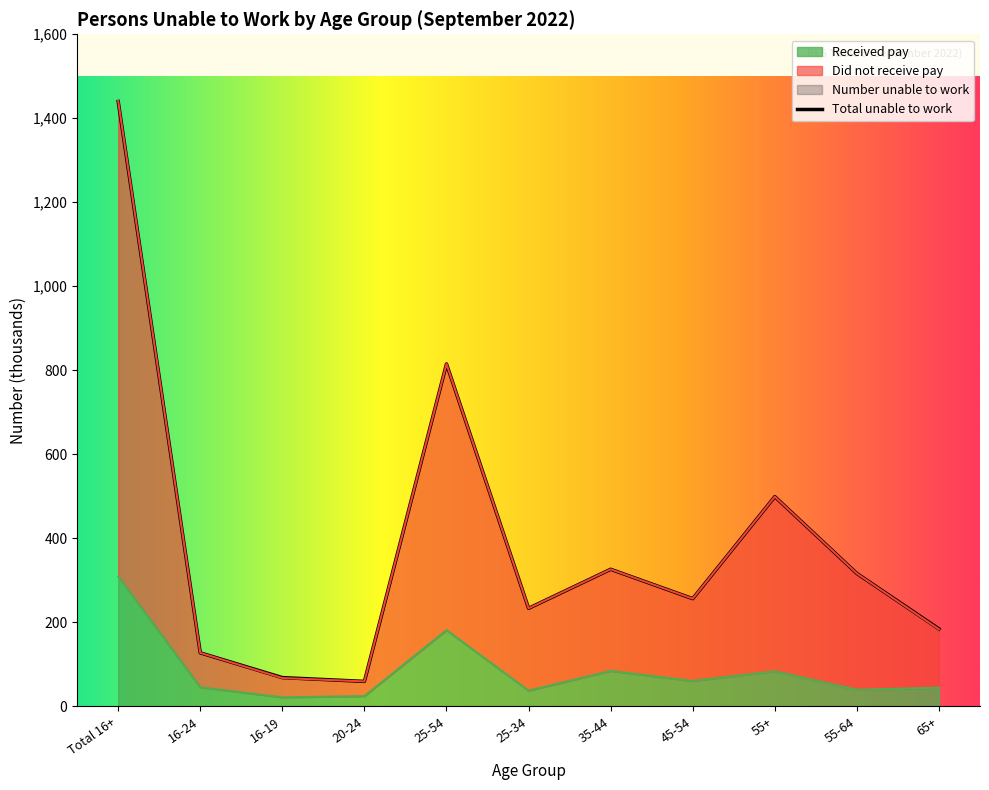

True or false: Received pay has a value of 44 at 65+.

True